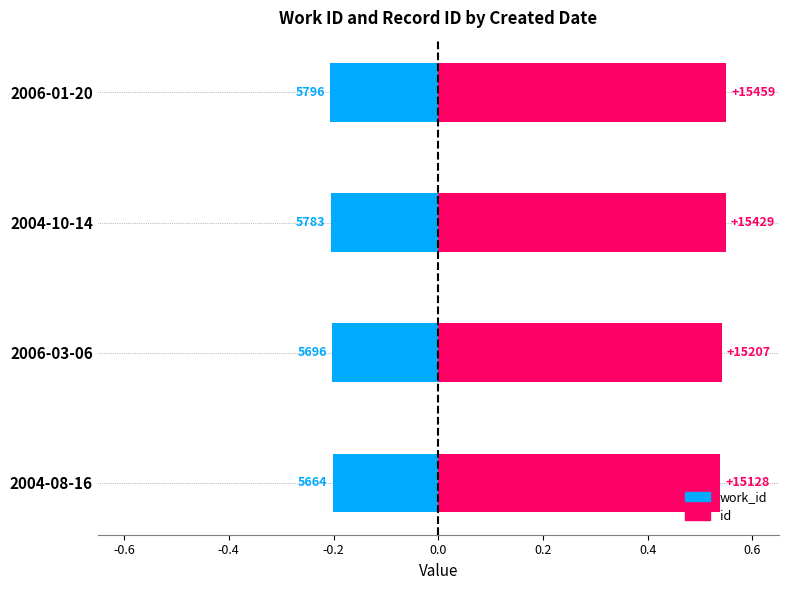

Rank the series by their average value, from lowest to highest.

work_id, id